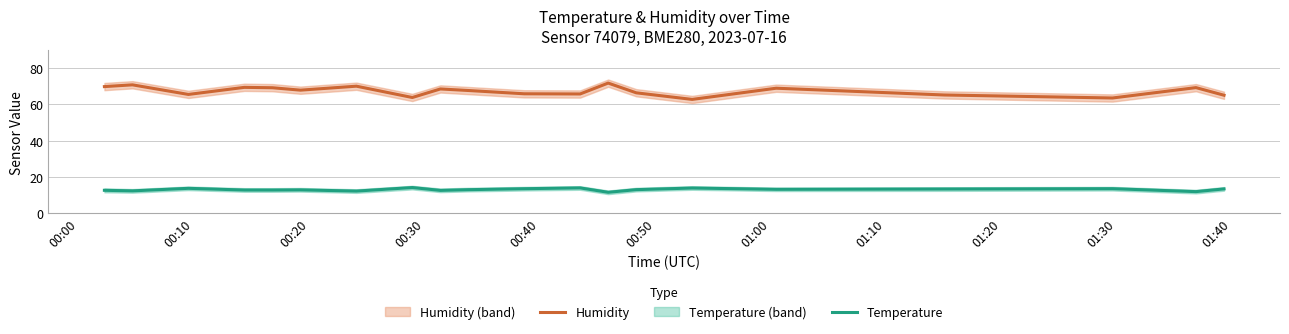

What is the lowest value of the Humidity series?

62.7